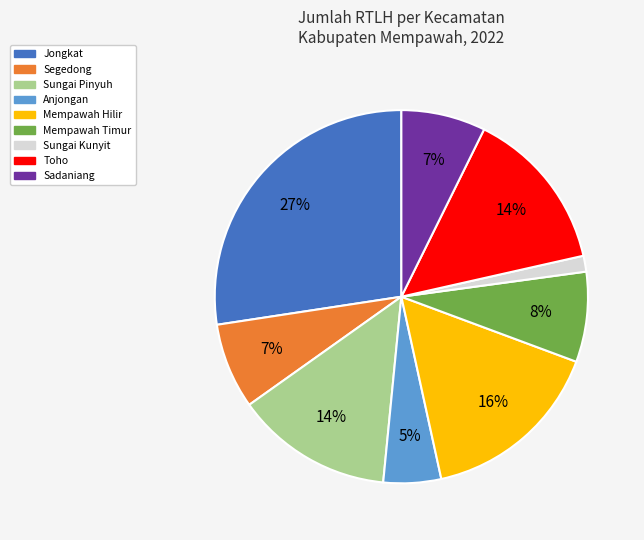

Count the number of slices in the pie.

9